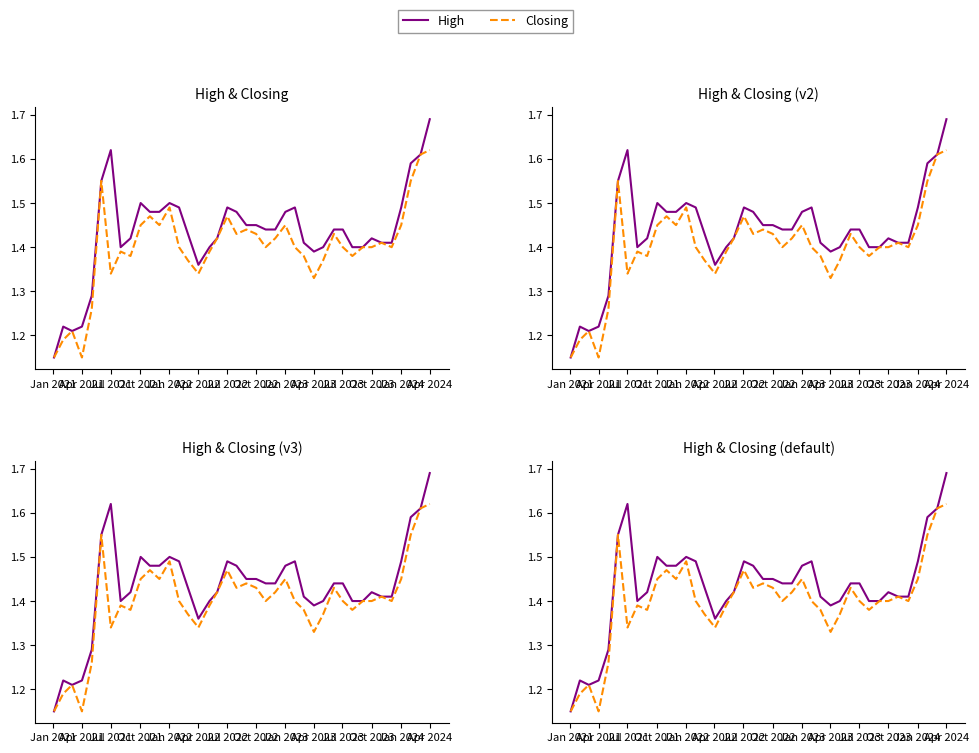

Reading left to right, list all the values displayed in this chart.

High: 1.1	1.2	1.2	1.2	1.3	1.6	1.6	1.4	1.4	1.5	1.5	1.5	1.5	1.5	1.4	1.4	1.4	1.4	1.5	1.5	1.4	1.4	1.4	1.4	1.5	1.5	1.4	1.4	1.4	1.4	1.4	1.4	1.4	1.4	1.4	1.4	1.5	1.6	1.6	1.7
Closing: 1.1	1.2	1.2	1.1	1.3	1.6	1.3	1.4	1.4	1.4	1.5	1.4	1.5	1.4	1.4	1.3	1.4	1.4	1.5	1.4	1.4	1.4	1.4	1.4	1.4	1.4	1.4	1.3	1.4	1.4	1.4	1.4	1.4	1.4	1.4	1.4	1.4	1.6	1.6	1.6